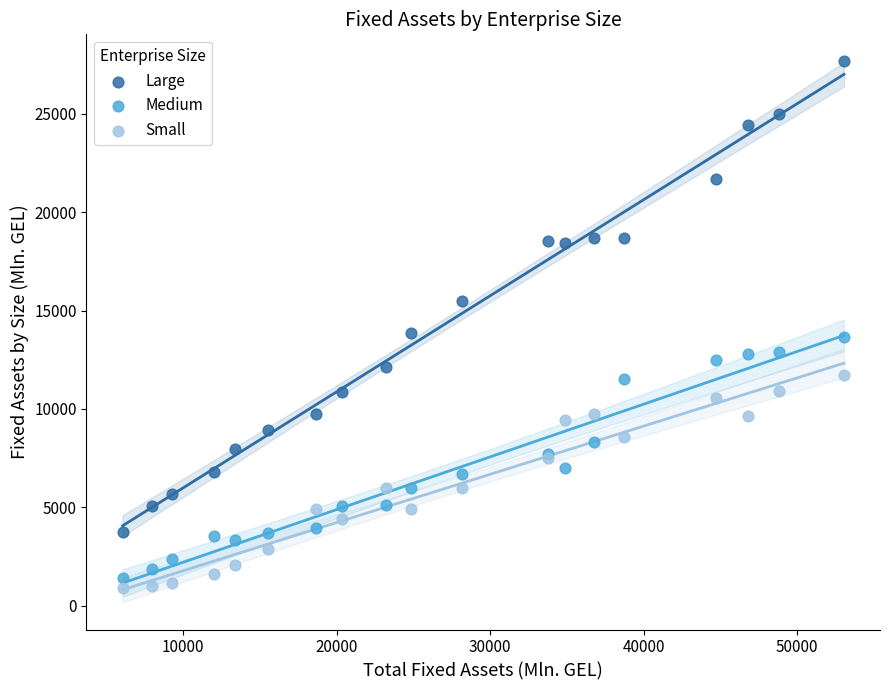

What are all the series names shown in the legend?

Large, Medium, Small